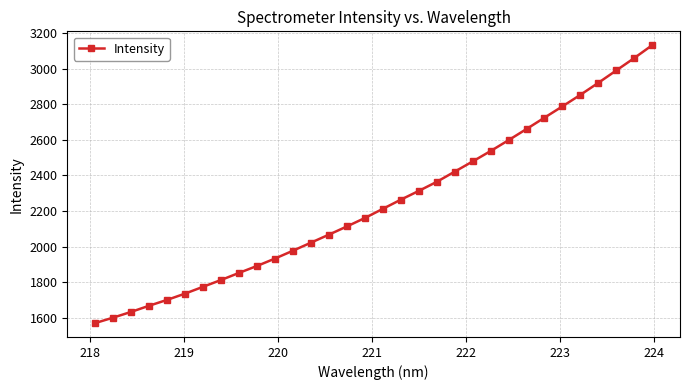

What is the smallest value displayed?

1569.6